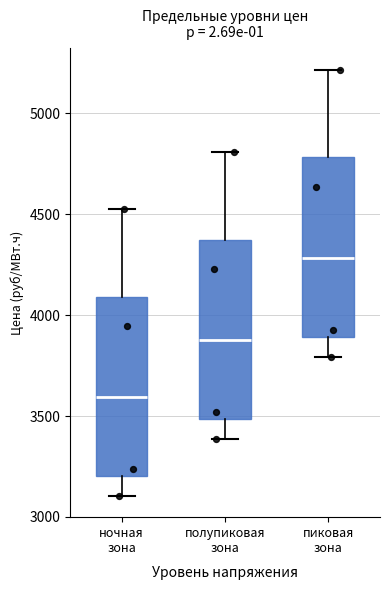

Where does the lower whisker of the box for полупиковая зона end on the y-axis? The values are not printed on the chart, so give them approximately, as read against the axis.

3400